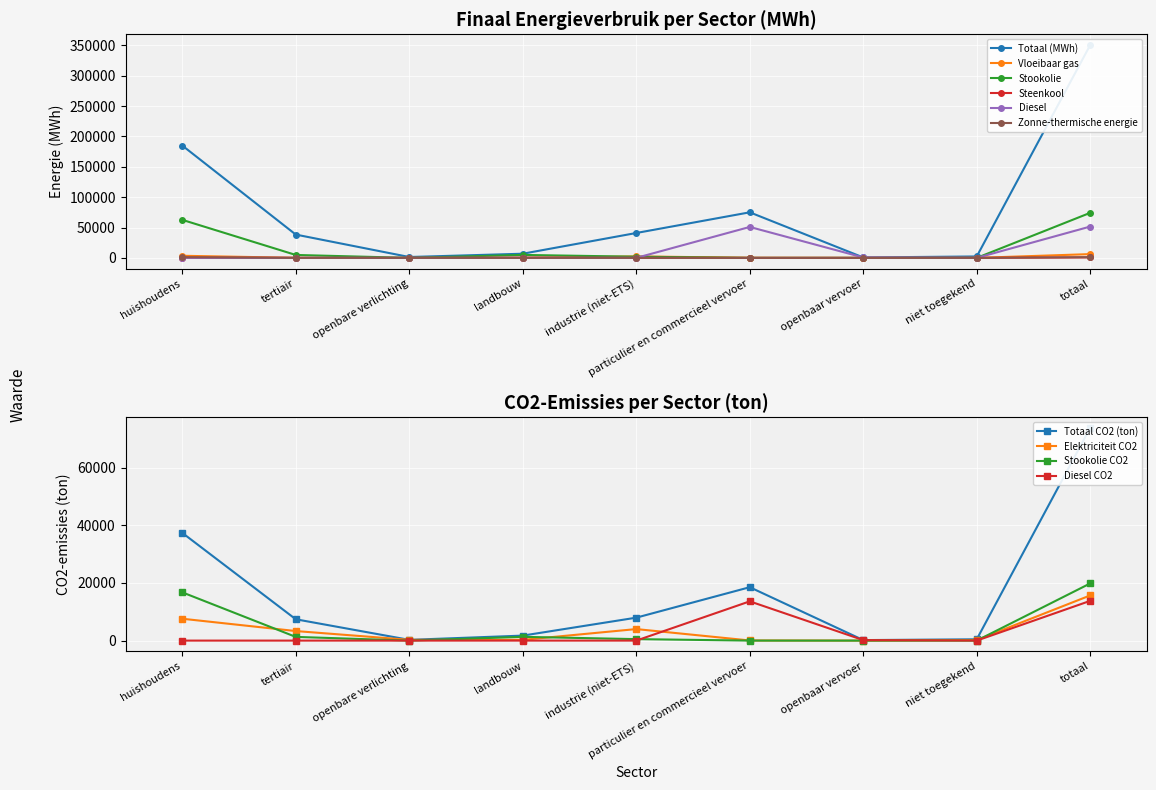

True or false: Vloeibaar gas and Zonne-thermische energie intersect in this chart.

False